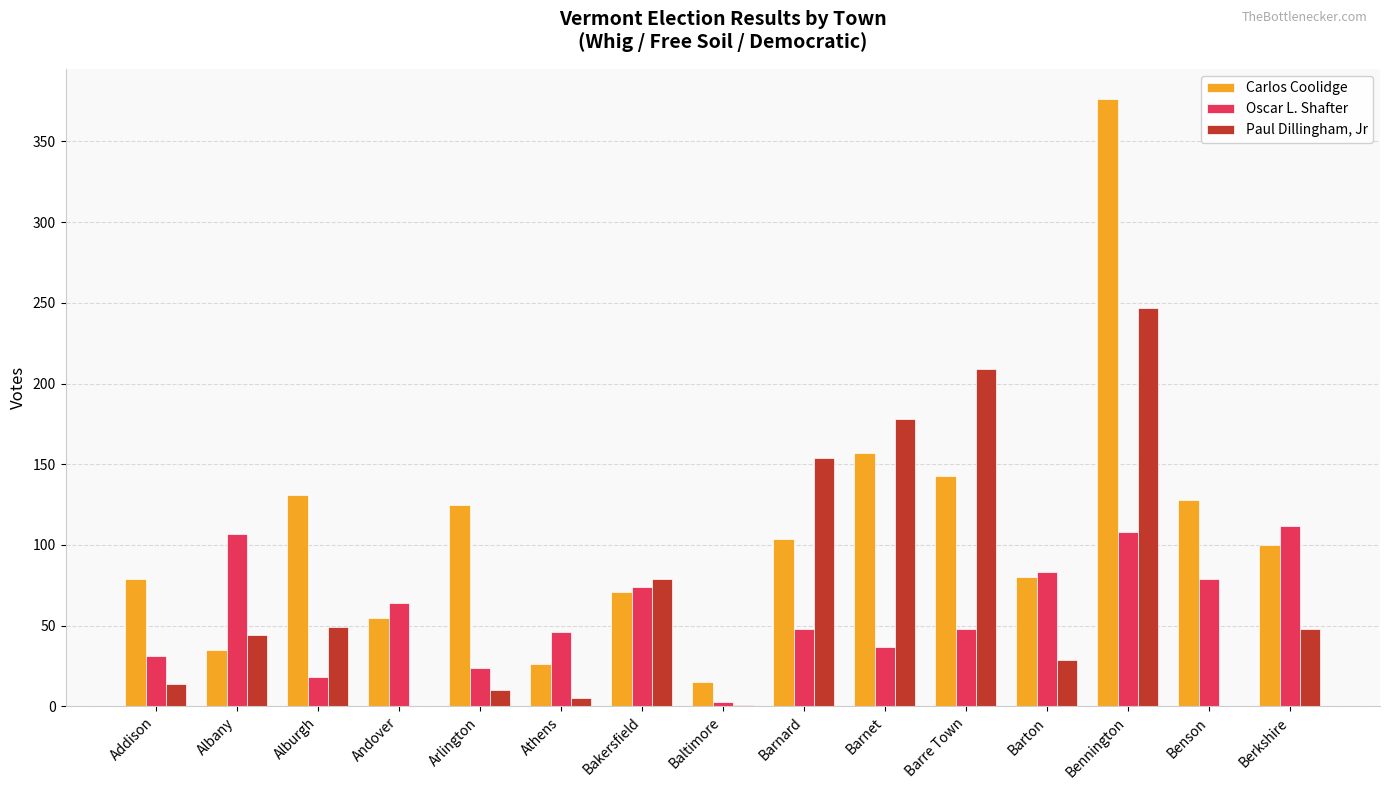

What is the sum of all Oscar L. Shafter values?

882